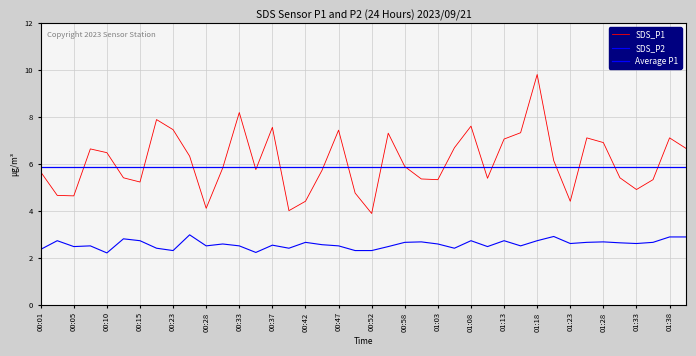

Rank the series by their average value, from highest to lowest.

SDS_P1, SDS_P2